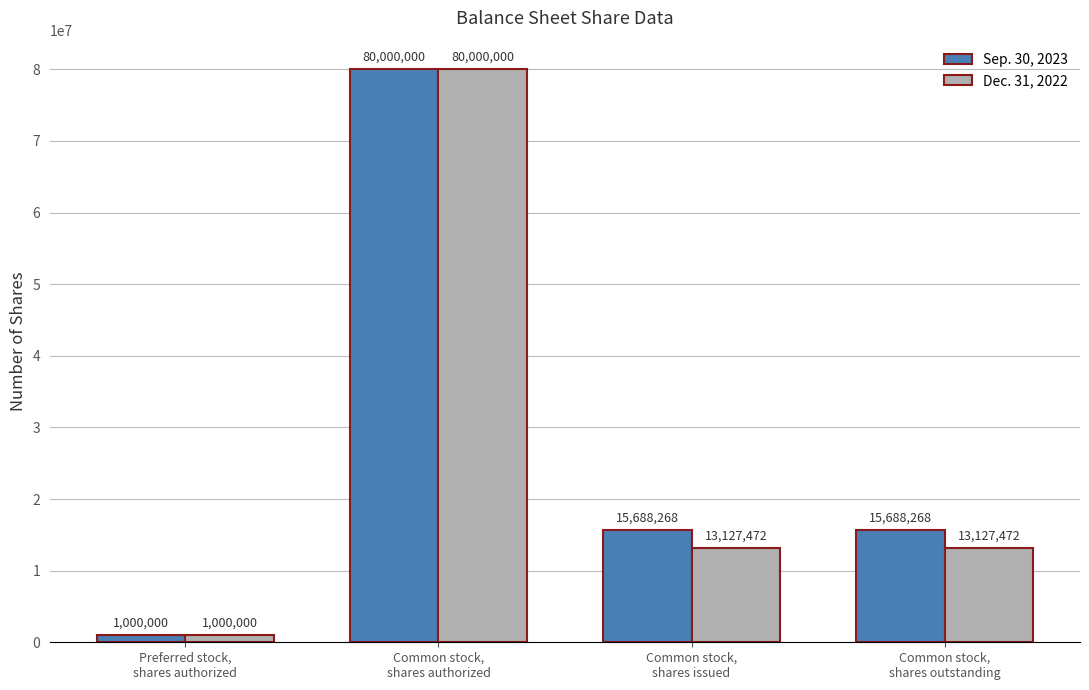

What is the smallest value displayed?

1000000